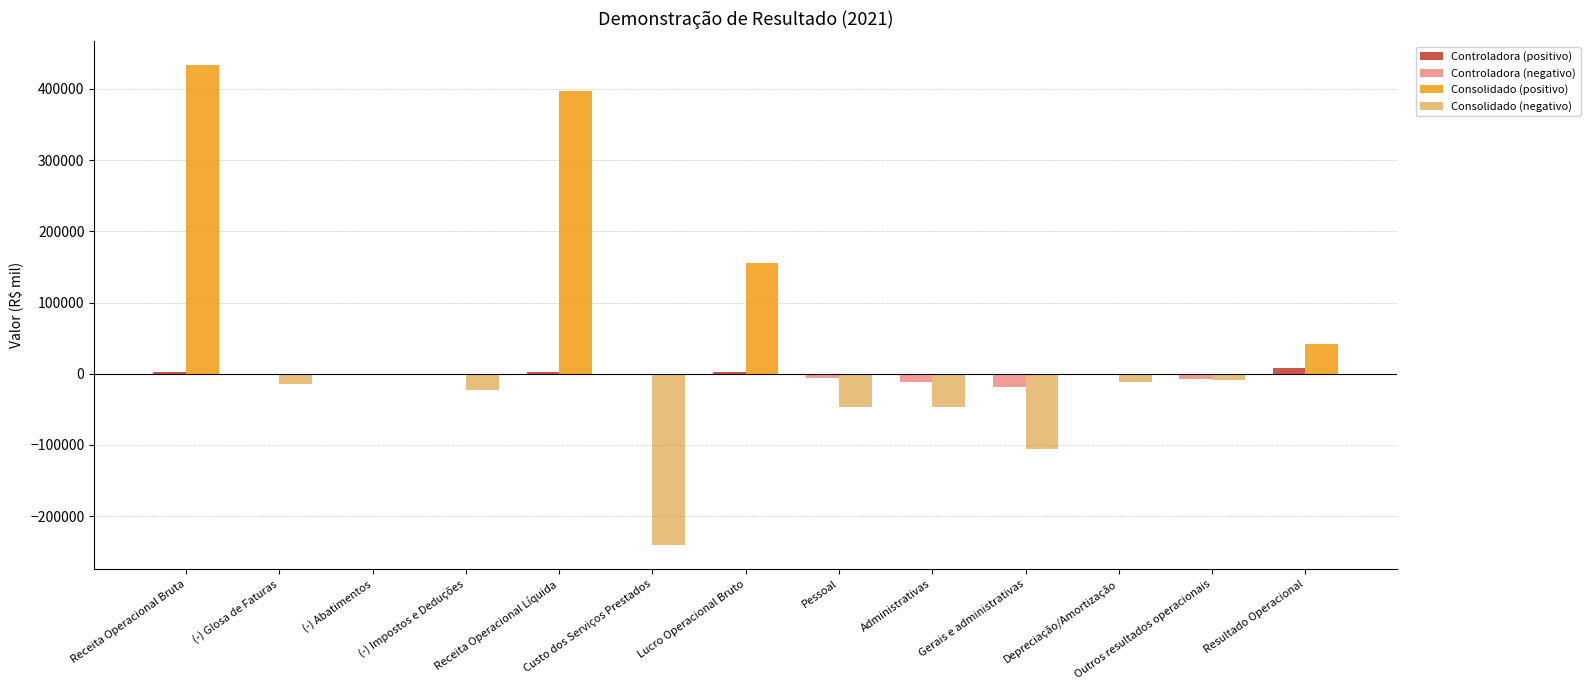

What is the sum of all Consolidado (positivo) values?

1027653